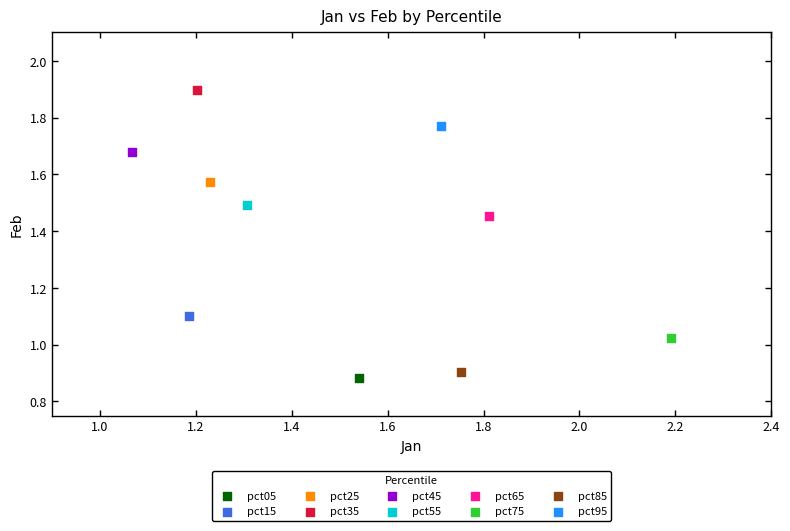

Which series reaches the minimum Y coordinate?

pct05